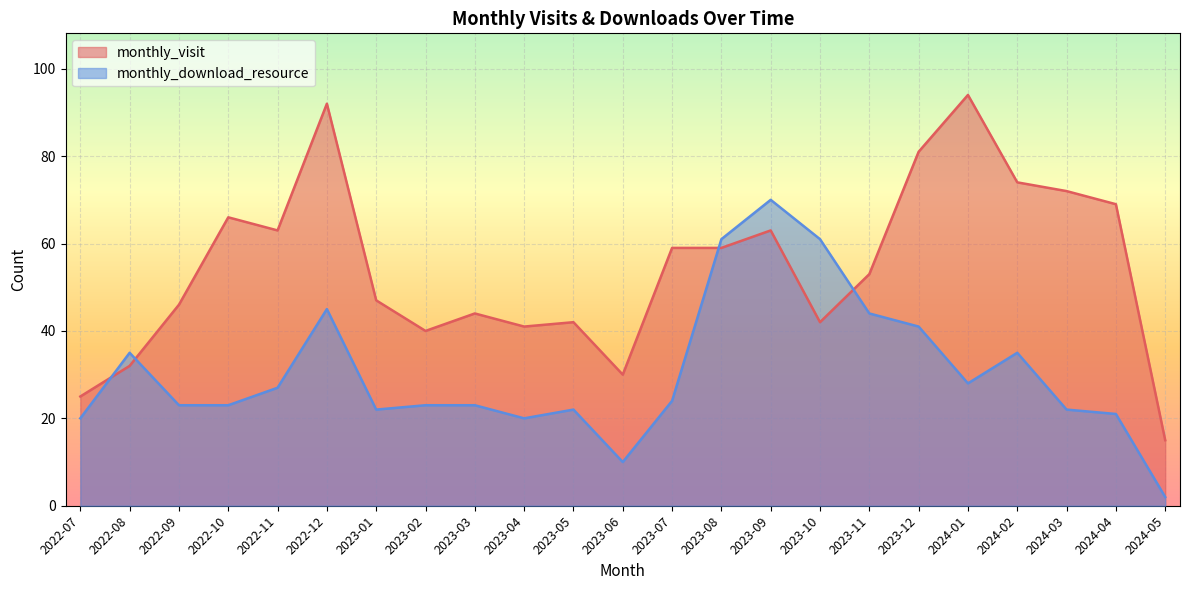

How many values in the monthly_download_resource series exceed 23?

11